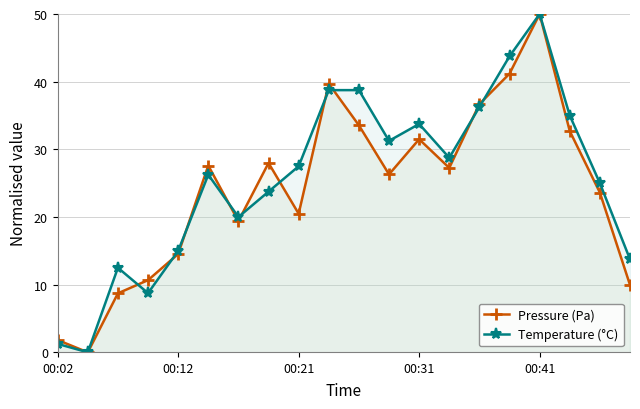

After their last crossing, which series has the higher values: Pressure (Pa) or Temperature (°C)?

Temperature (°C)